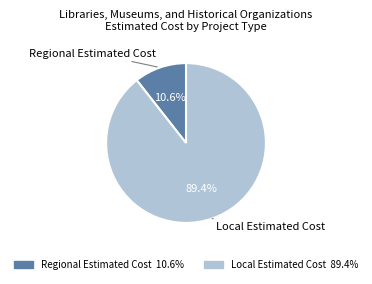

To the nearest percent, what is the difference between the Local Estimated Cost and Regional Estimated Cost slice percentages?

79%